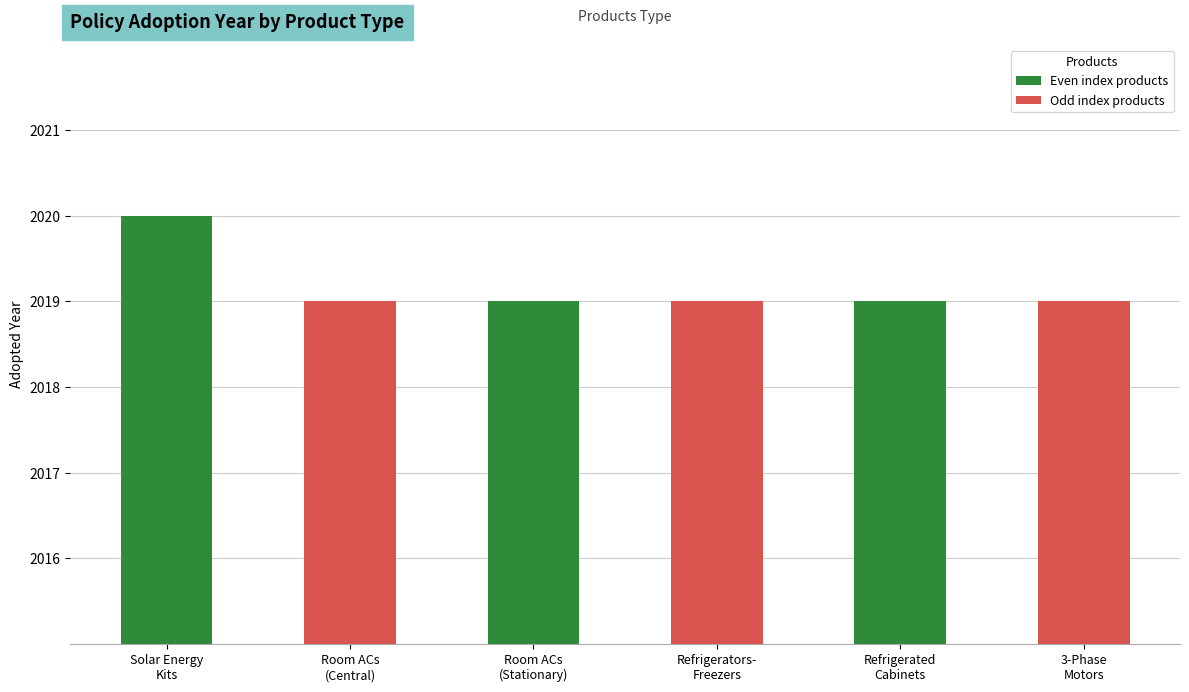

The chart shows a value of 1125 at Refrigerated
Cabinets. True or false?

False